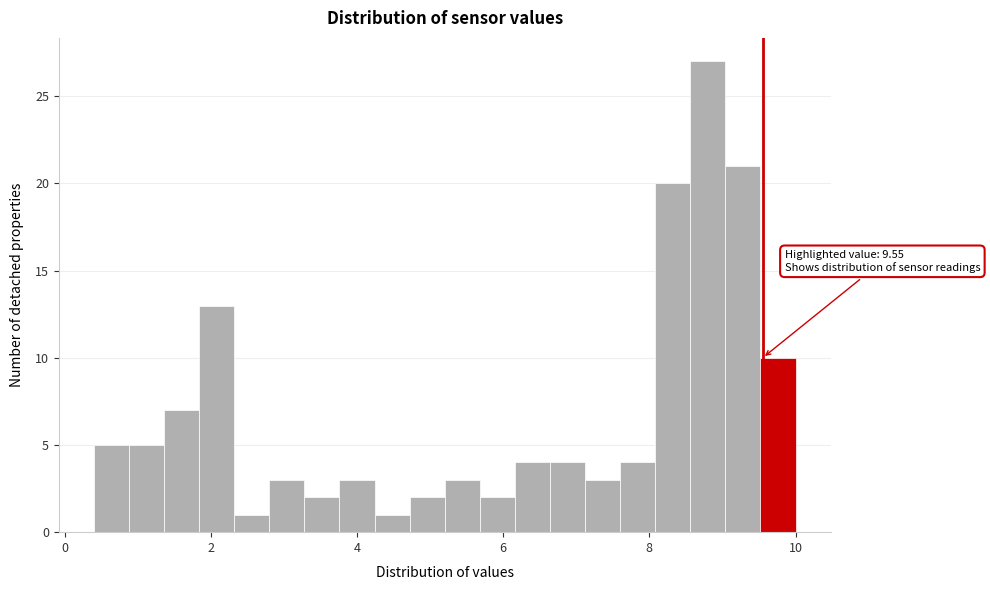

Read against the x-axis, roughly where is the centre of the tallest bar?

8.8